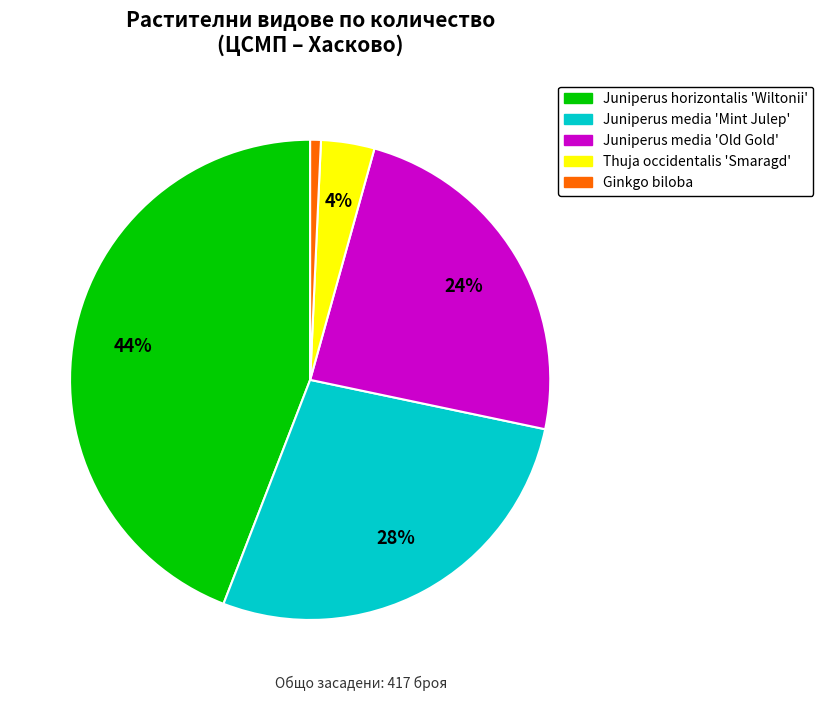

Rank the categories by value from highest to lowest.

Juniperus horizontalis 'Wiltonii', Juniperus media 'Mint Julep', Juniperus media 'Old Gold', Thuja occidentalis 'Smaragd', Ginkgo biloba